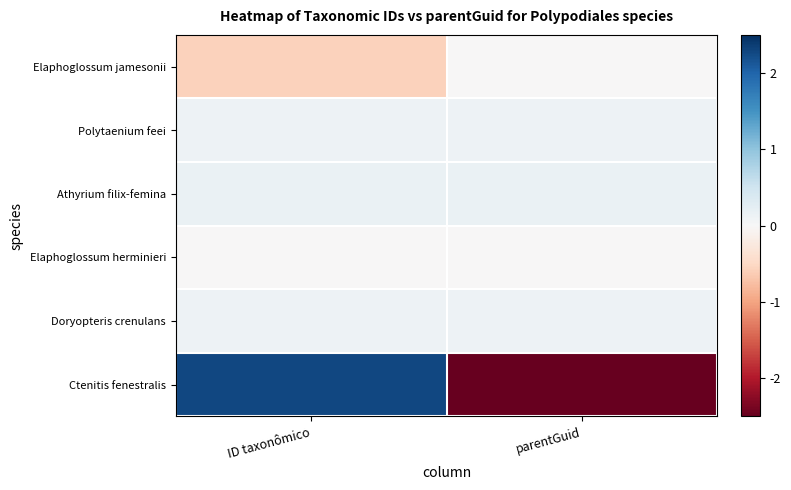

Reading left to right, extract all data points from this chart.

Elaphoglossum jamesonii: ID taxonômico=-0.6	parentGuid=-0.0
Polytaenium feei: ID taxonômico=0.1	parentGuid=0.1
Athyrium filix-femina: ID taxonômico=0.2	parentGuid=0.2
Elaphoglossum herminieri: ID taxonômico=-0.0	parentGuid=-0.0
Doryopteris crenulans: ID taxonômico=0.1	parentGuid=0.1
Ctenitis fenestralis: ID taxonômico=2.3	parentGuid=-2.5